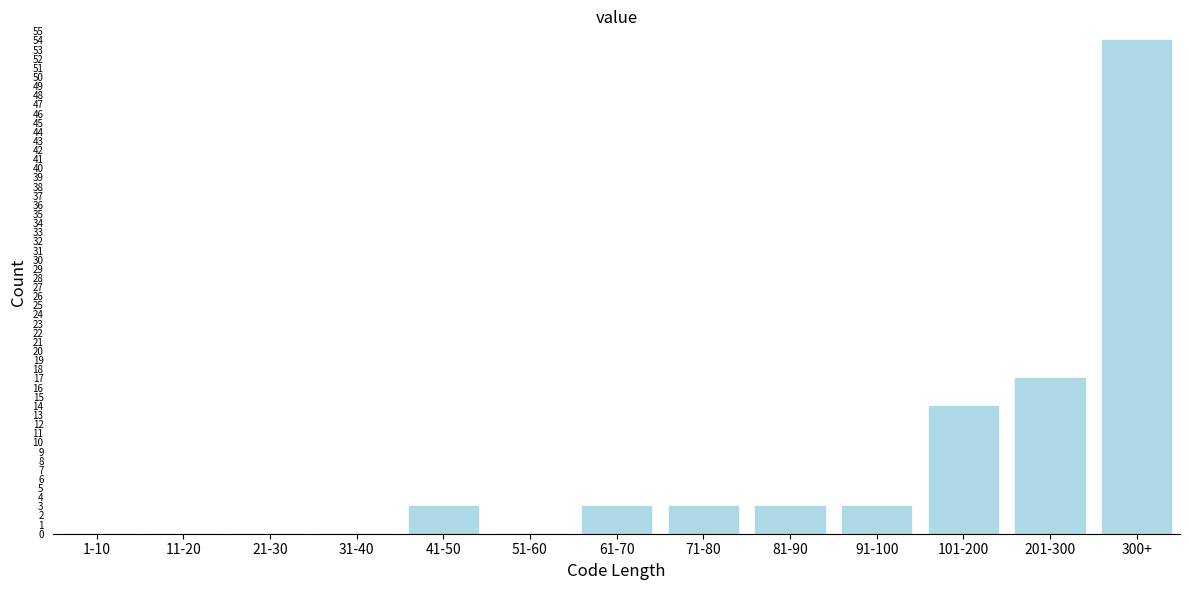

Reading left to right, what are all the values shown in this chart?

1-10=0	11-20=0	21-30=0	31-40=0	41-50=3	51-60=0	61-70=3	71-80=3	81-90=3	91-100=3	101-200=14	201-300=17	300+=54